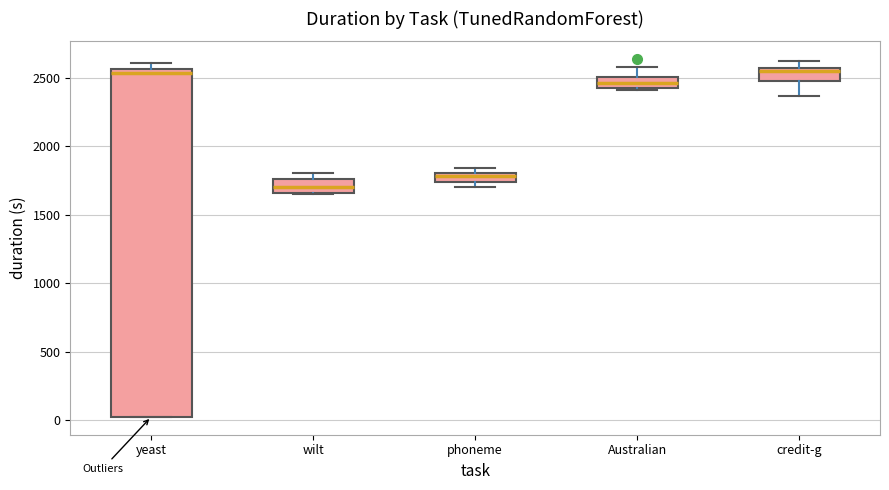

Where is the upper edge of the box for yeast on the y-axis? The values are not printed on the chart, so give them approximately, as read against the axis.

2550